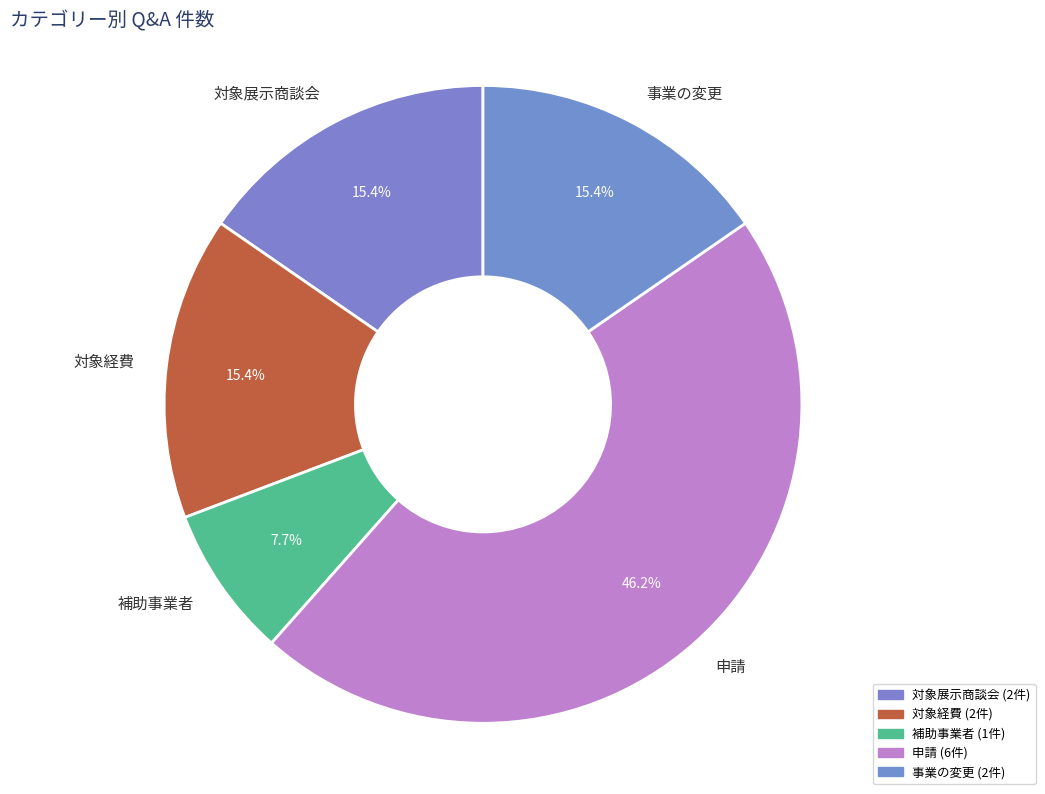

What is the ratio of the value at 対象展示商談会 to the value at 補助事業者?

2.0